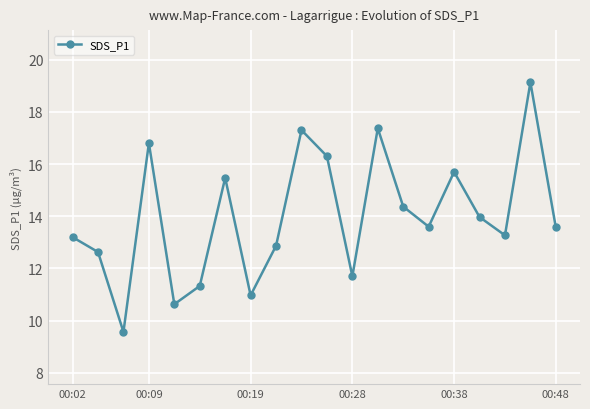

Reading left to right, list all the values displayed in this chart.

13.2	12.6	9.6	16.8	10.6	11.3	15.5	11.0	12.9	17.3	16.3	11.7	17.4	14.4	13.6	15.7	14.0	13.3	19.1	13.6